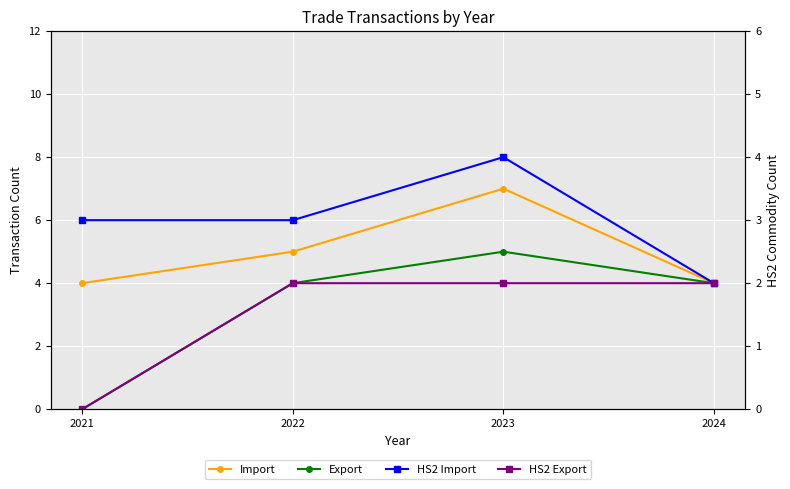

True or false: HS2 Export and HS2 Import cross at least once.

False